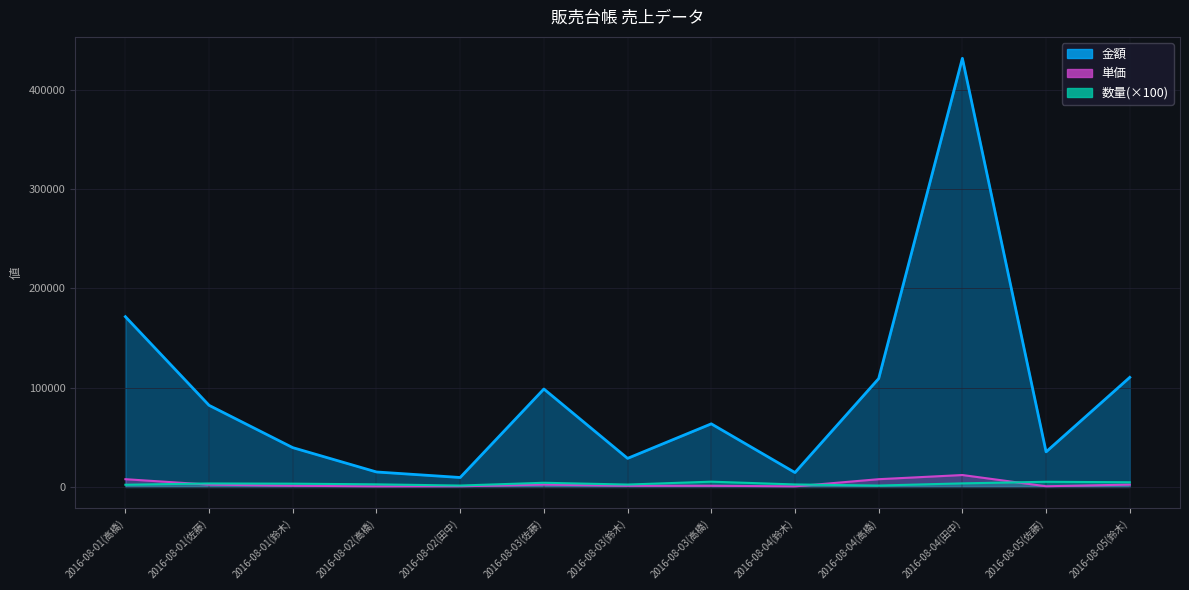

What are all the series names shown in the legend?

数量, 単価, 金額